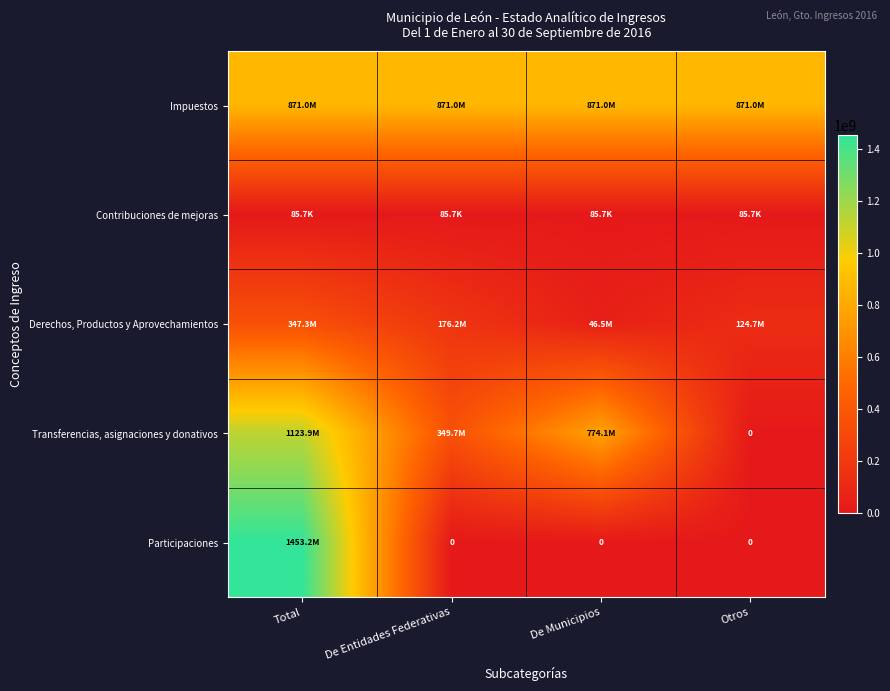

Which series has the largest total across all categories?

Impuestos